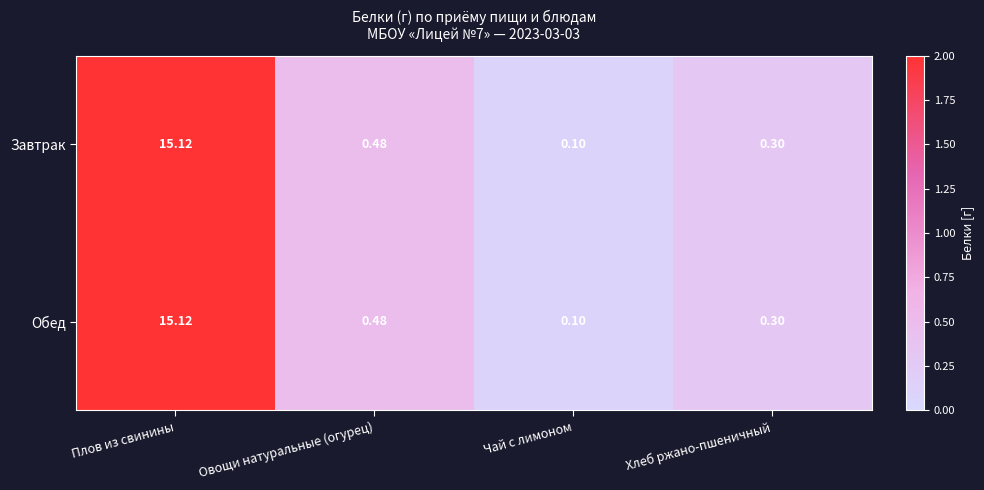

At which label does Обед reach its peak?

Плов из свинины